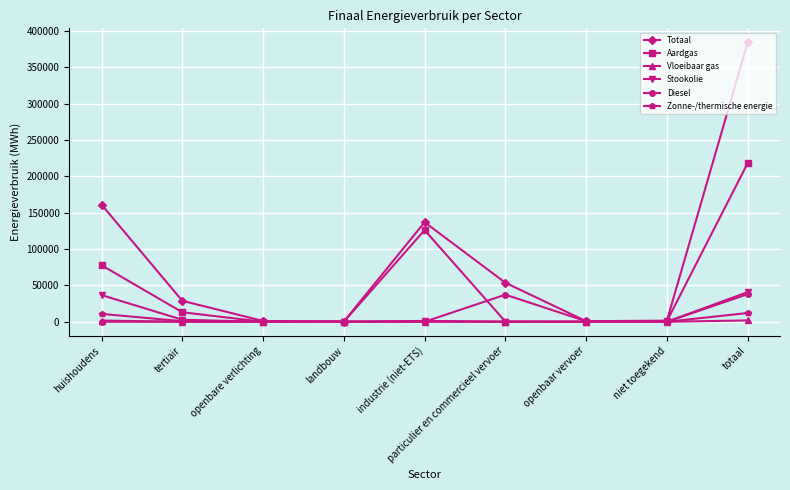

True or false: Stookolie has a value of 15353.0 at niet toegekend.

False